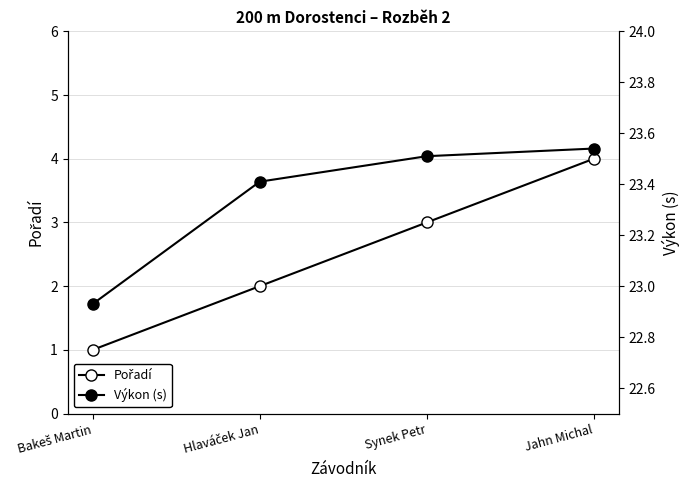

What is the total value across all series at Hlaváček Jan?

25.4